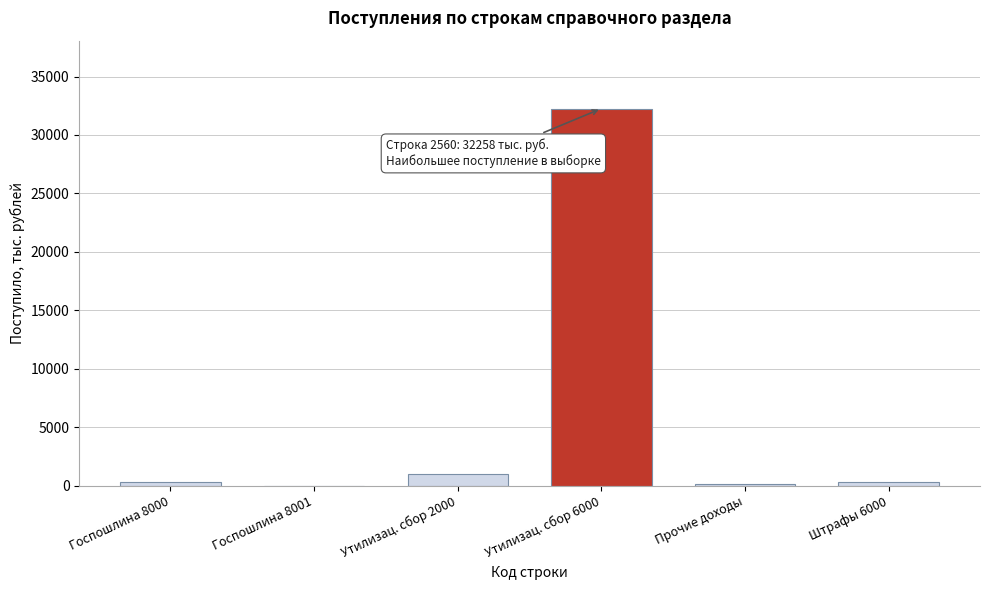

What is the maximum value shown in the chart?

32258